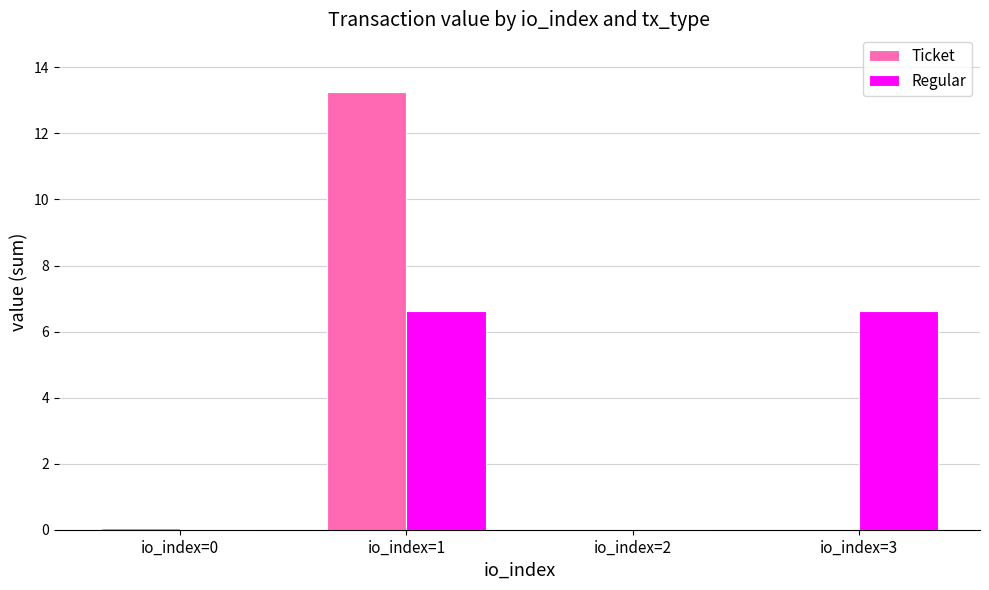

What is the difference between the Regular values at io_index=3 and io_index=0?

6.6